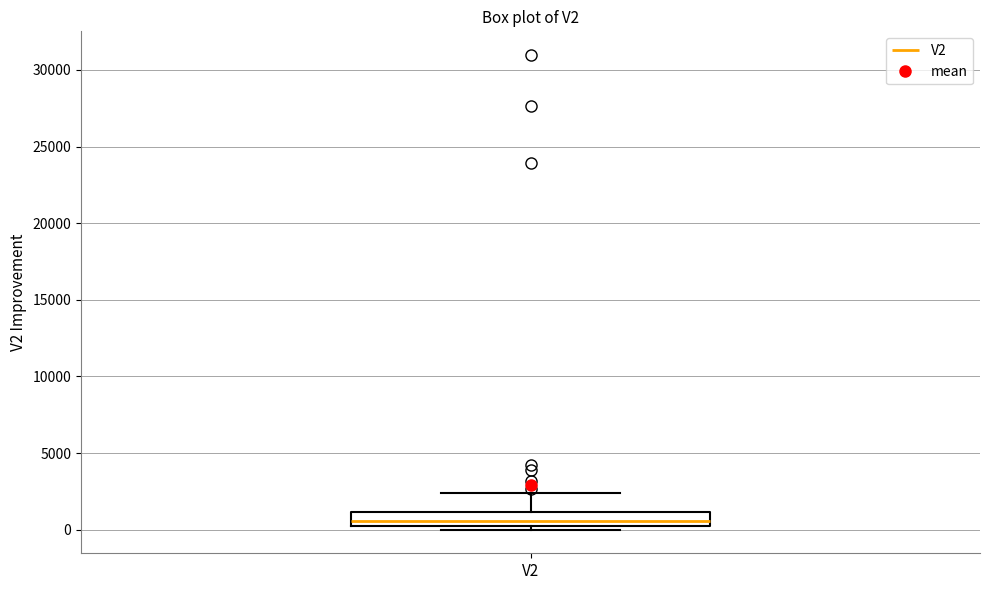

Where does the upper whisker of the box for V2 end on the y-axis? The values are not printed on the chart, so give them approximately, as read against the axis.

2500